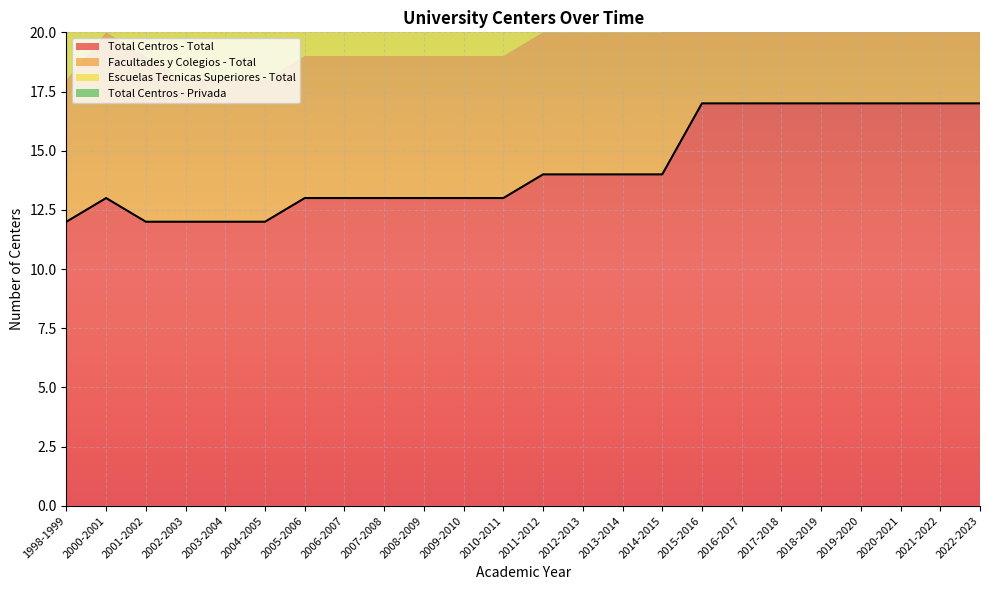

What is the average value of the Total Centros - Privada series?

2